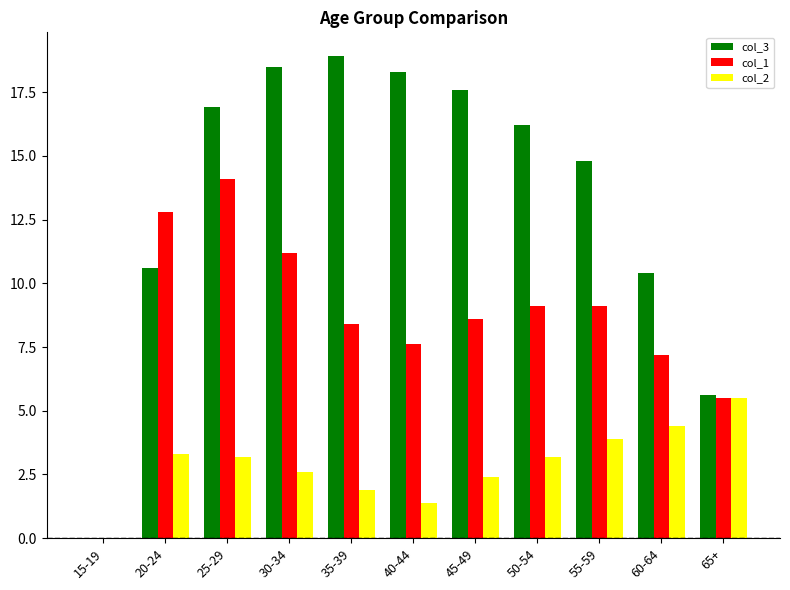

Which category has the highest value across all series?

35-39